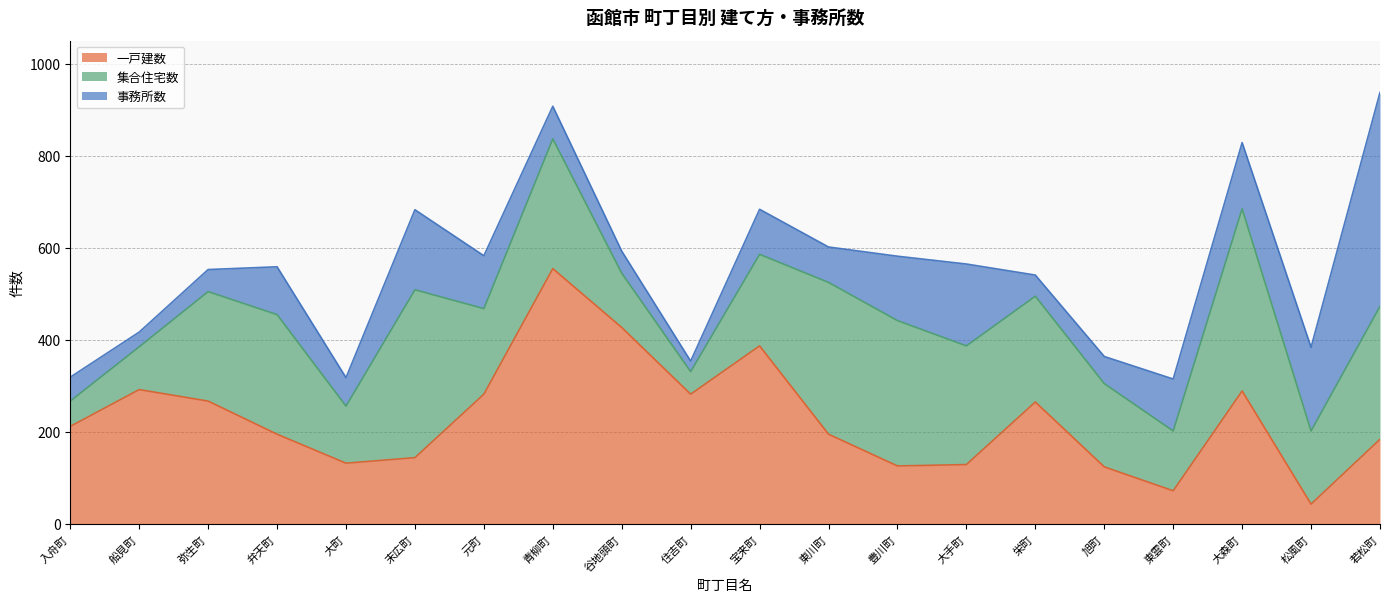

Which series has the widest spread of values?

一戸建数